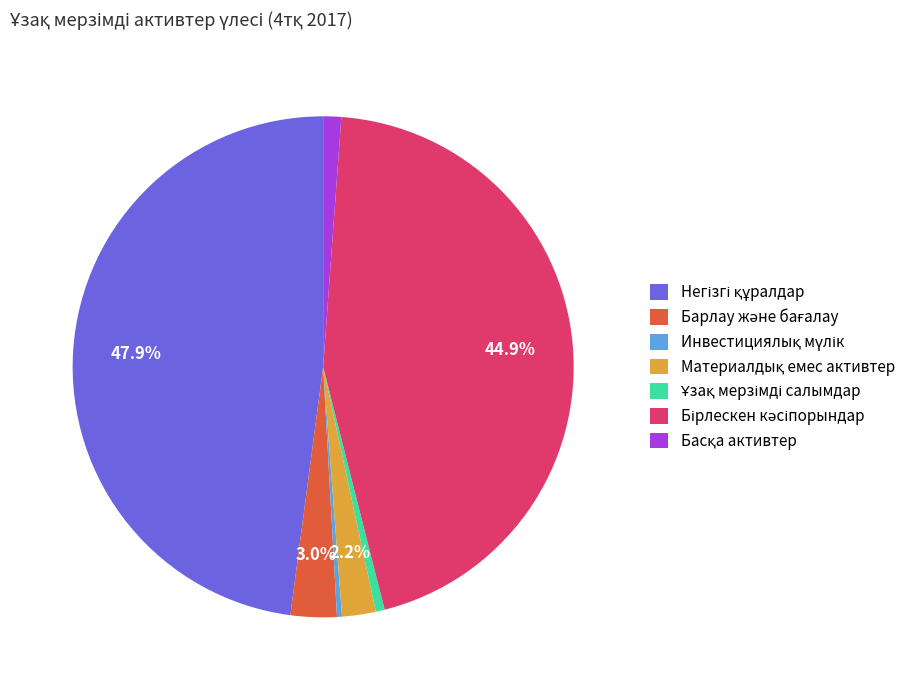

How many segments does this pie chart have?

7